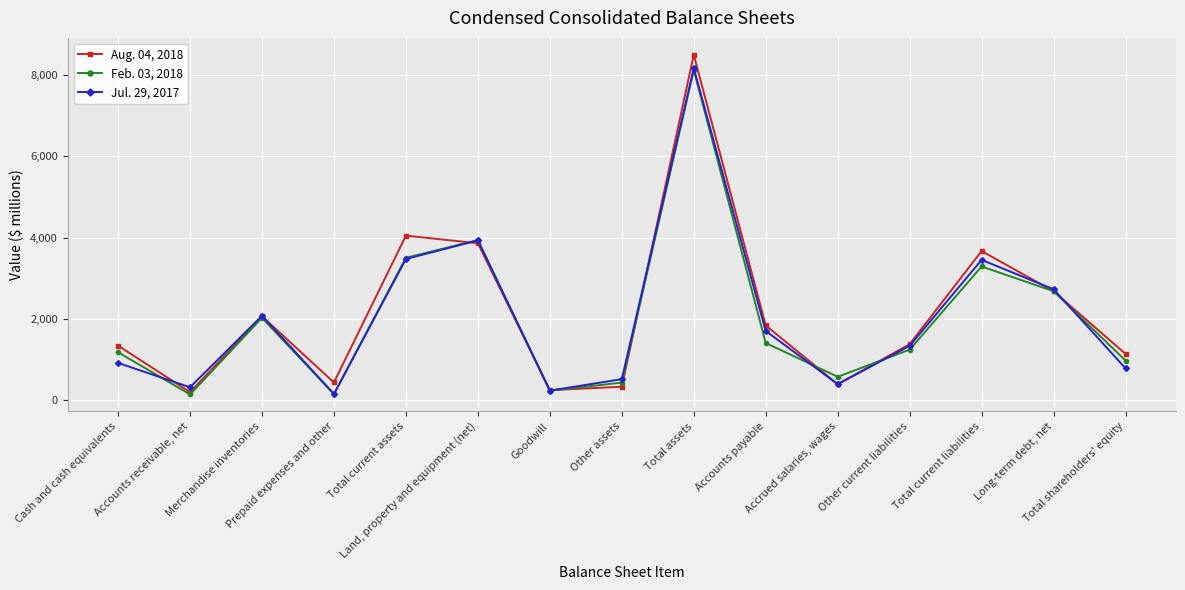

What is the spread (max minus min) of values at Other current liabilities?

134